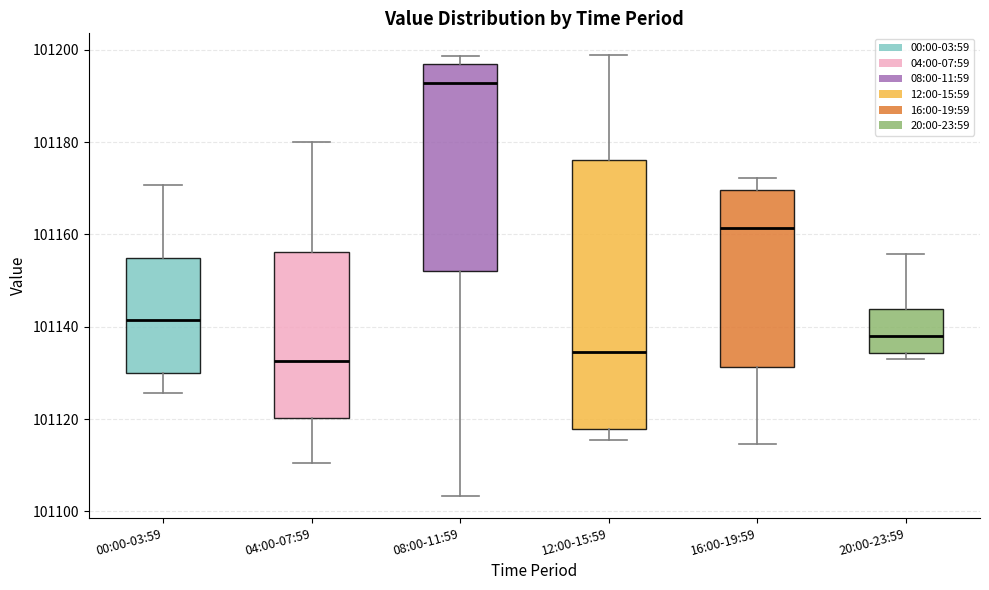

Reading left to right, transcribe this box plot: for each box, give where its median line is, the range the box spans, and where its two whiskers end, as read against the y-axis. The values are not printed on the chart, so give them approximately, as read against the axis.

00:00-03:59: median 101142, box 101130 to 101154, whiskers 101126 to 101170
04:00-07:59: median 101132, box 101120 to 101156, whiskers 101110 to 101180
08:00-11:59: median 101192, box 101152 to 101196, whiskers 101104 to 101198
12:00-15:59: median 101134, box 101118 to 101176, whiskers 101116 to 101198
16:00-19:59: median 101162, box 101132 to 101170, whiskers 101114 to 101172
20:00-23:59: median 101138, box 101134 to 101144, whiskers 101134 (just below the box's lower edge) to 101156